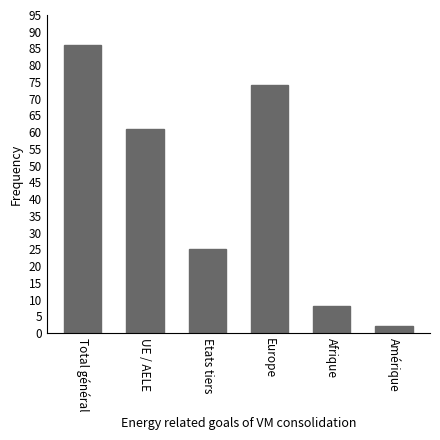

What is the label of the 5th bar from the left?

Afrique